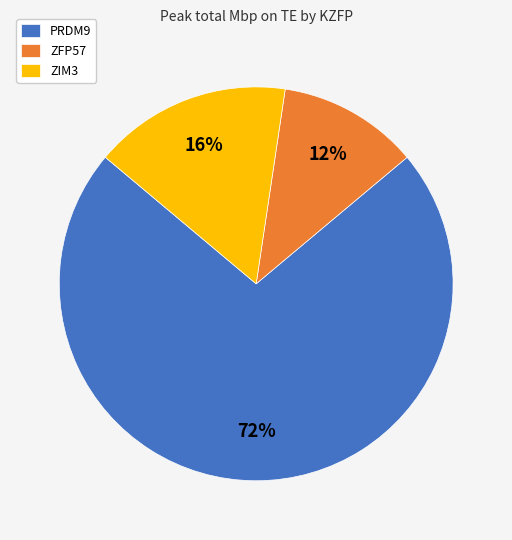

Between ZFP57 and PRDM9, which is larger?

PRDM9